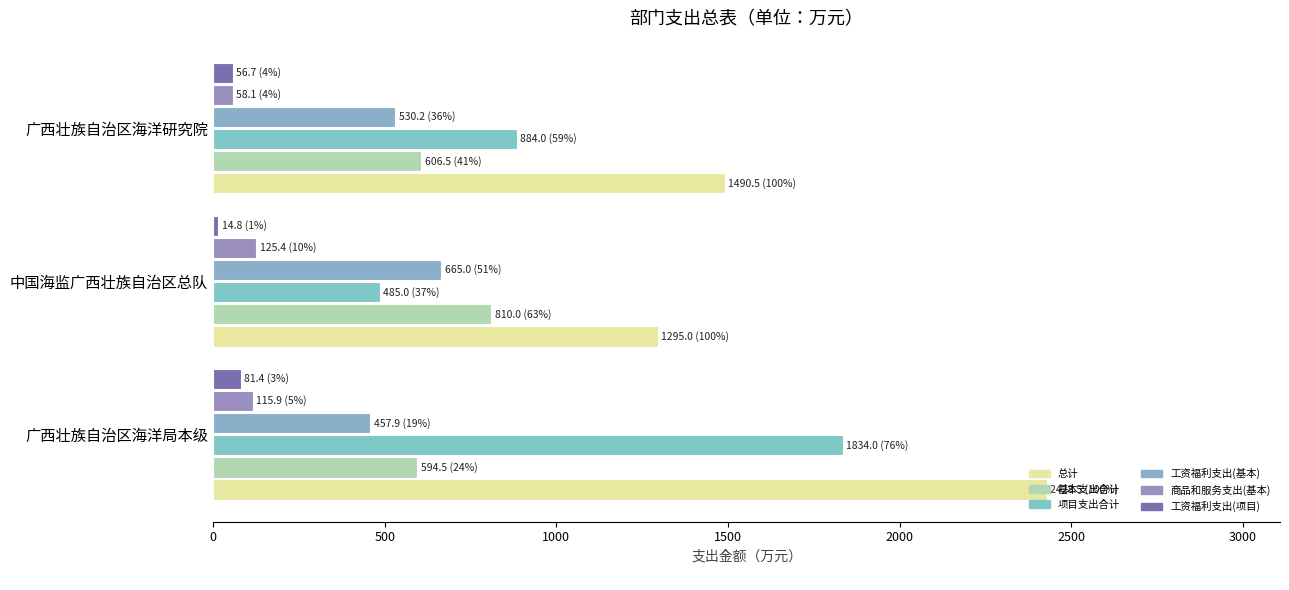

Rank the series by their maximum value, from highest to lowest.

总计, 项目支出合计, 基本支出合计, 工资福利支出(基本), 商品和服务支出(基本), 工资福利支出(项目)